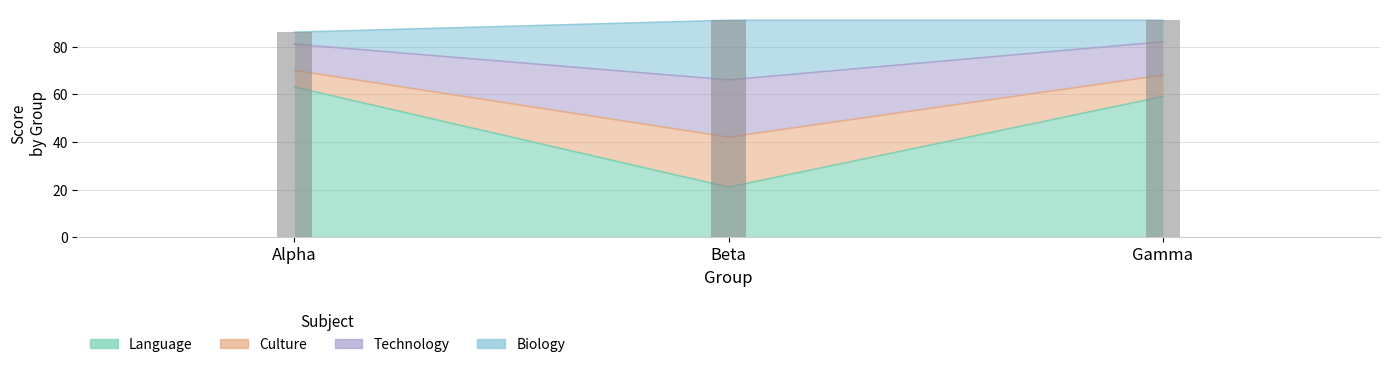

What is the value of the Language bar at the 3rd from the left?

59